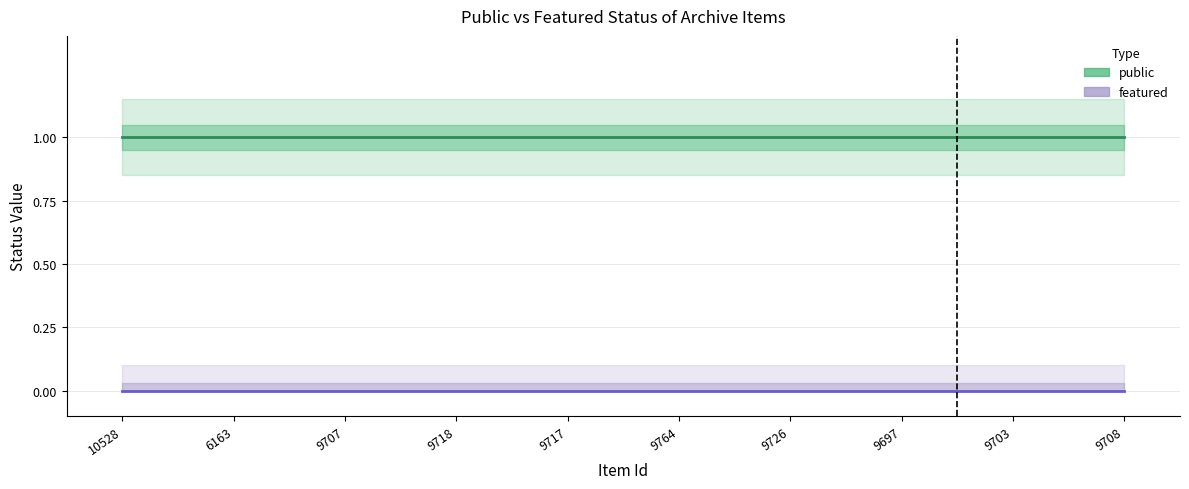

What is the label of the 3rd point from the right?

9697